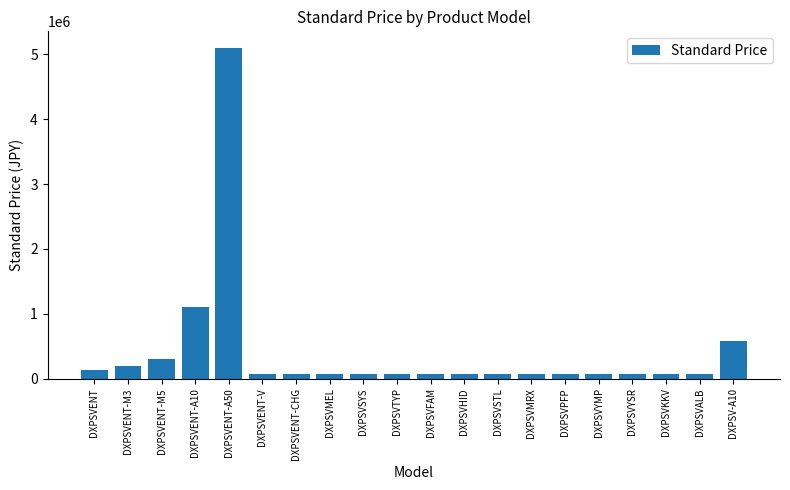

How many bars are there in total?

20